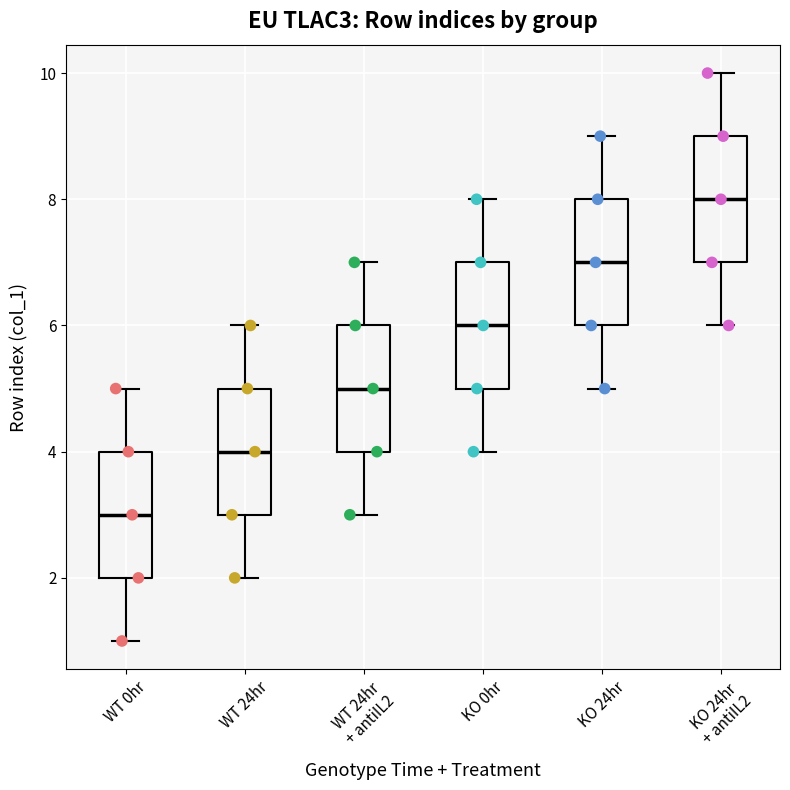

Where does the lower whisker of the box for WT 24hr + antiIL2 end on the y-axis? The values are not printed on the chart, so give them approximately, as read against the axis.

3